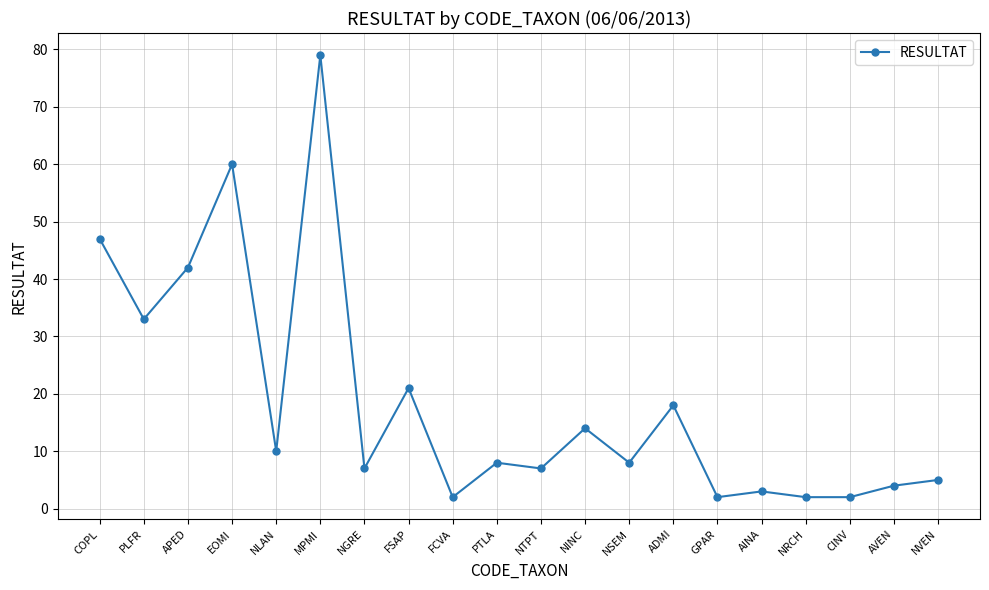

At which label is the value closest to 40?

APED